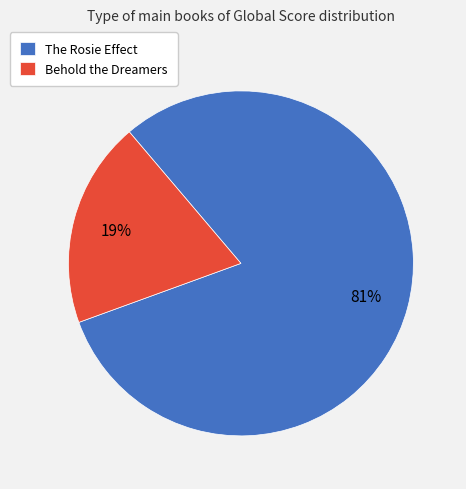

Rank the categories by value from highest to lowest.

The Rosie Effect, Behold the Dreamers